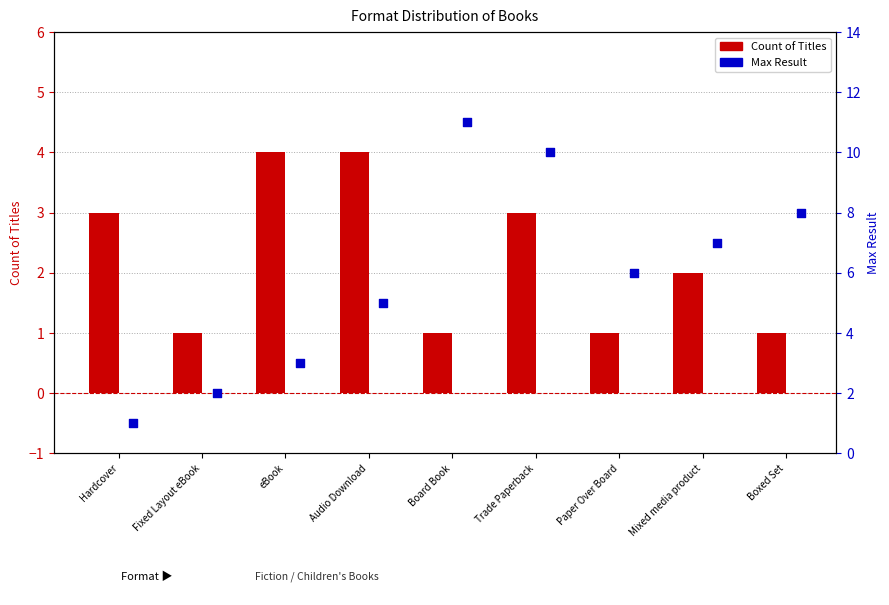

Which series reaches the minimum Y coordinate?

Count of Titles